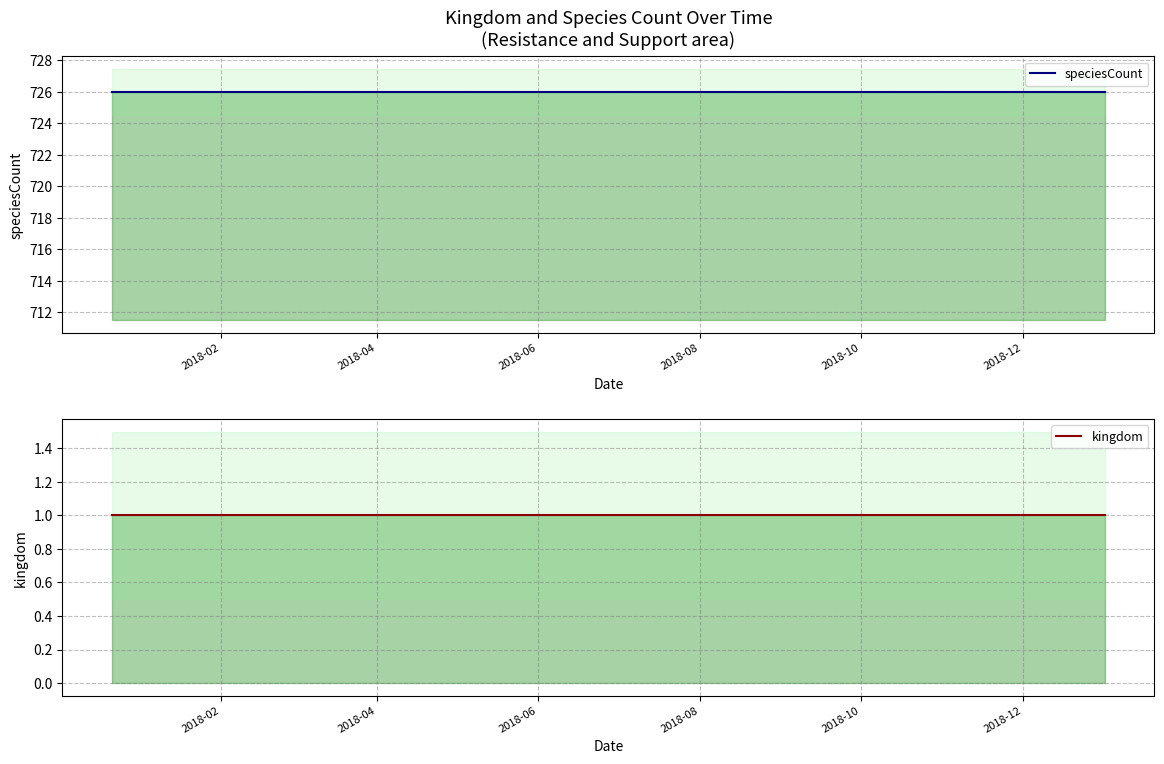

Does the chart have visible grid lines?

Yes